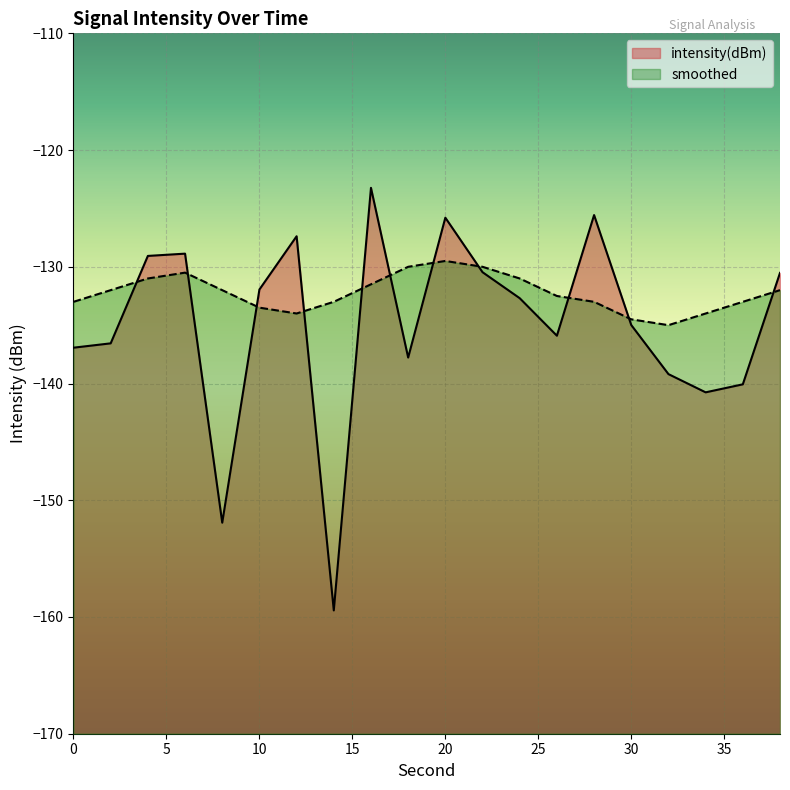

What is the lowest value of the smoothed series?

-135.0